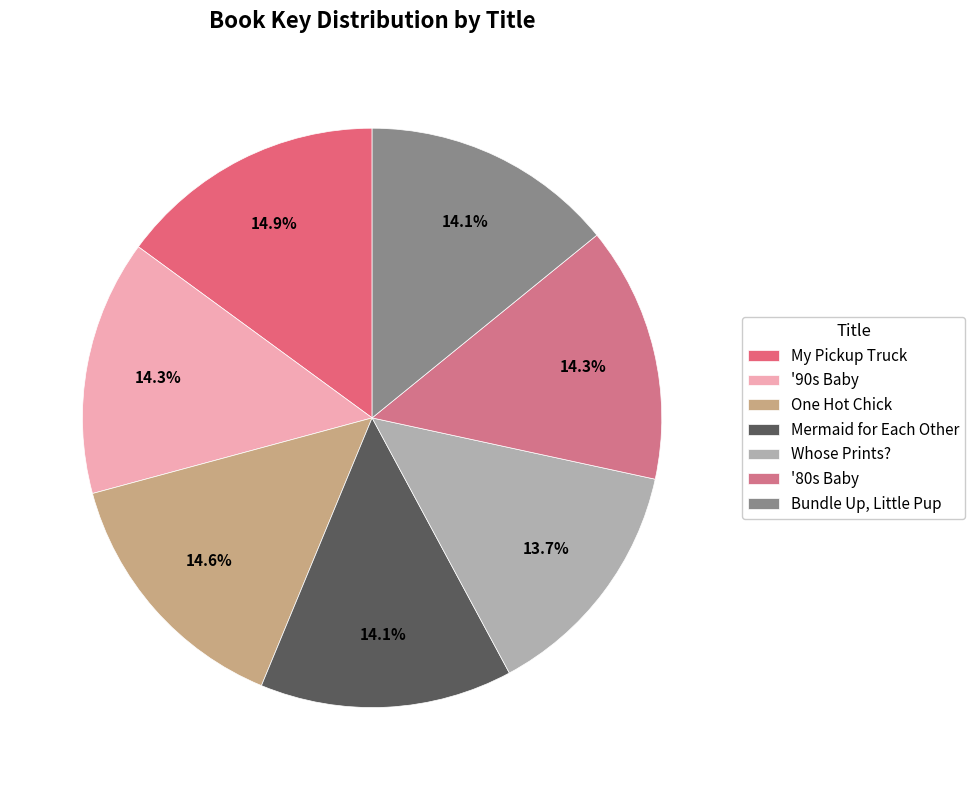

True or false: Bundle Up, Little Pup accounts for 23% of the total.

False